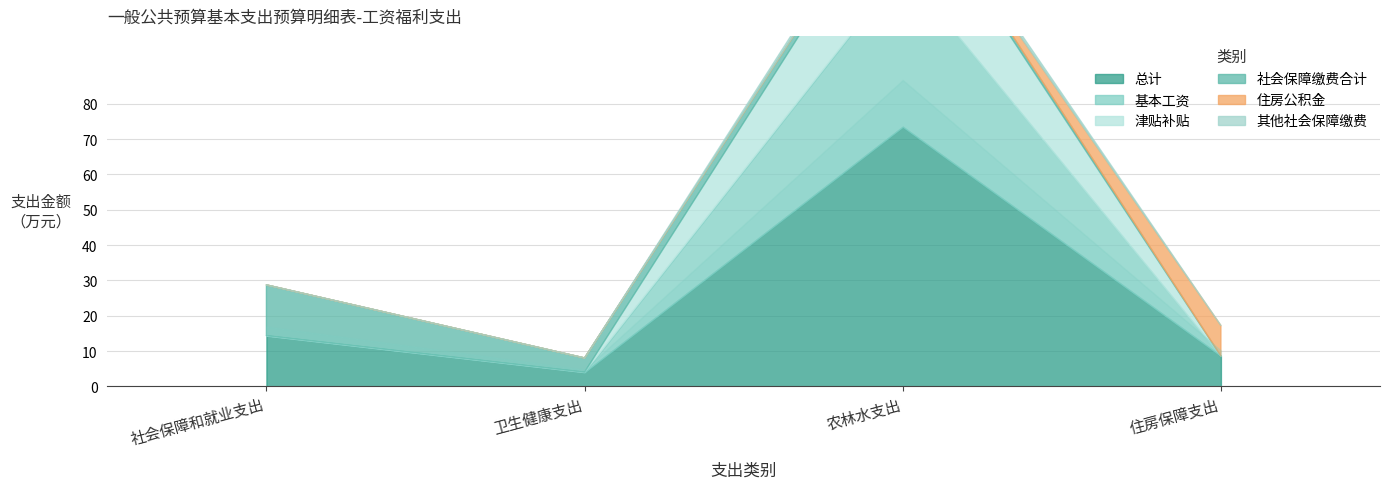

What are all the series names shown in the legend?

总计, 基本工资, 津贴补贴, 社会保障缴费合计, 住房公积金, 其他社会保障缴费